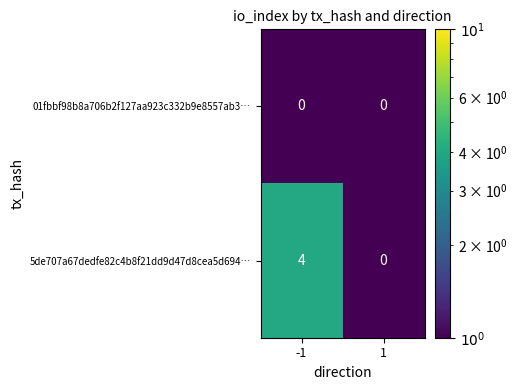

The value of 5de707a67dedfe82c4b8f21dd9d47d8cea5d694… at -1 is 7. True or false?

False